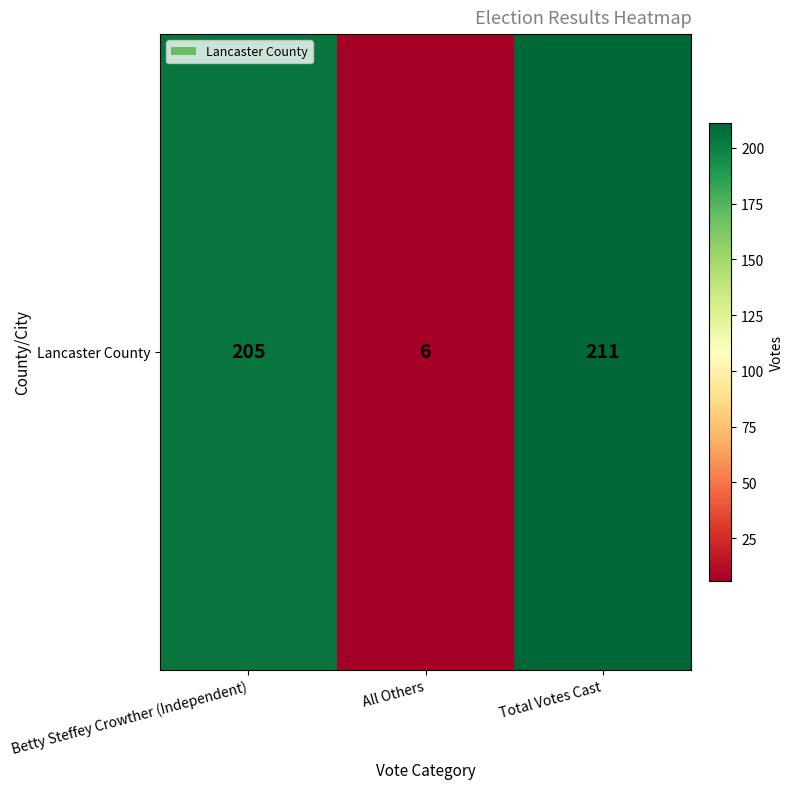

List the labels in order of value, largest first.

Total Votes Cast, Betty Steffey Crowther (Independent), All Others